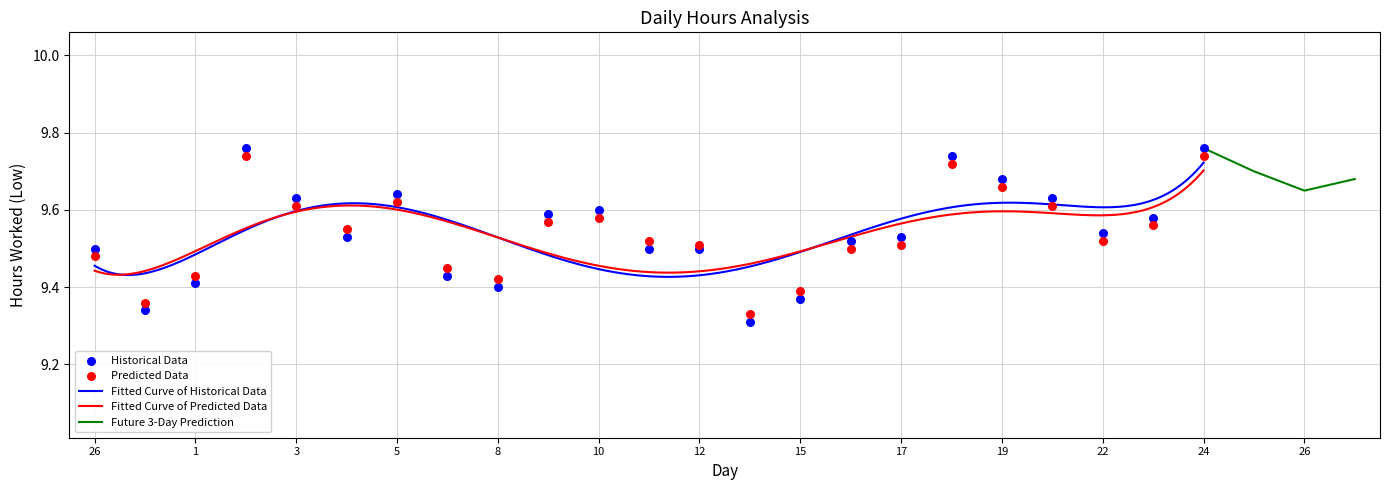

Which series has the largest Y range (max minus min)?

Historical Data